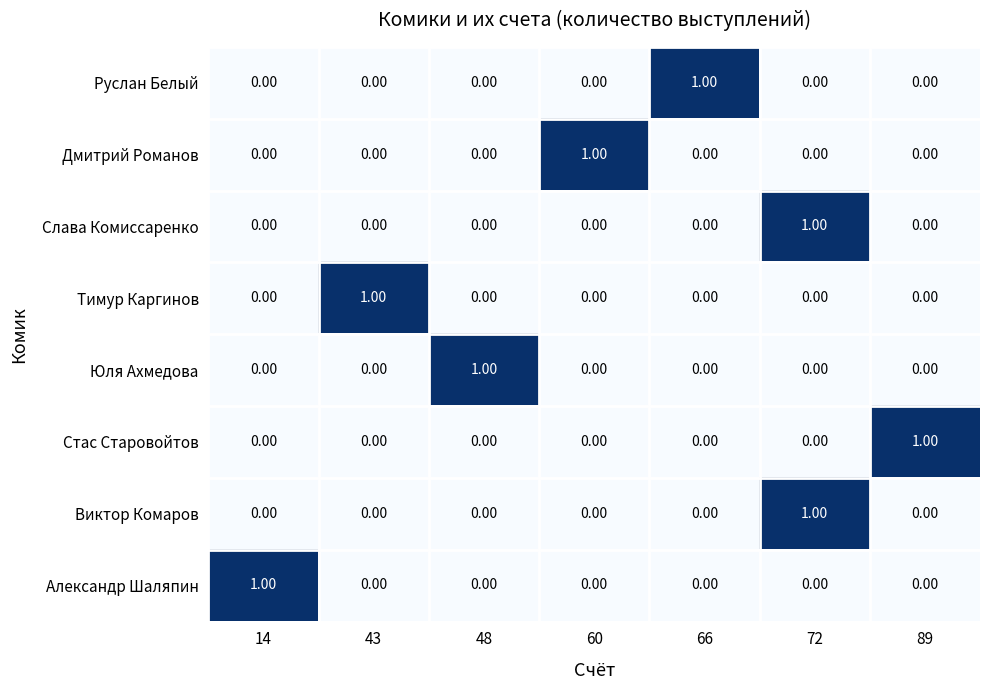

At which category is the sum across all series the highest?

72